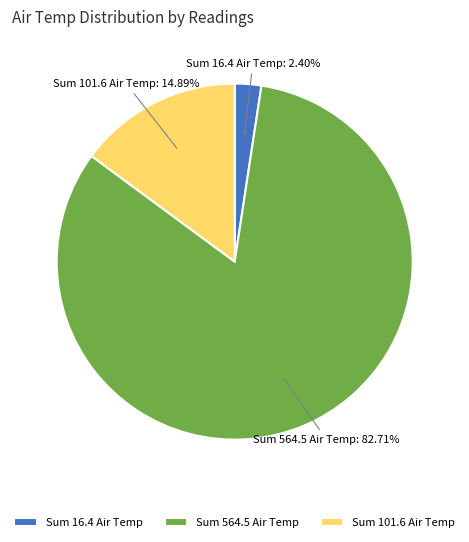

Count the number of slices in the pie.

3